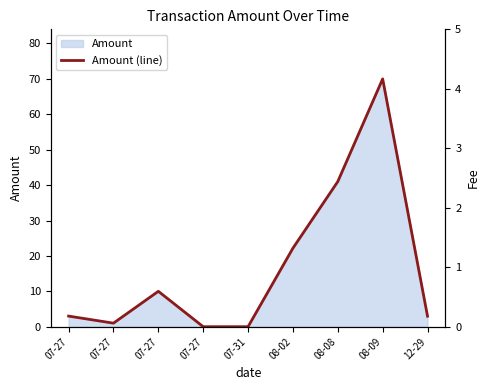

Which series has the largest total across all categories?

Amount (line)